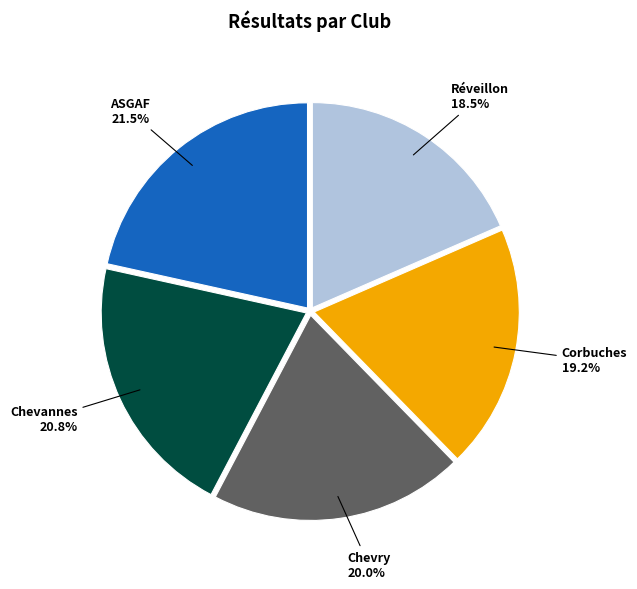

How many slices are in this pie chart?

5